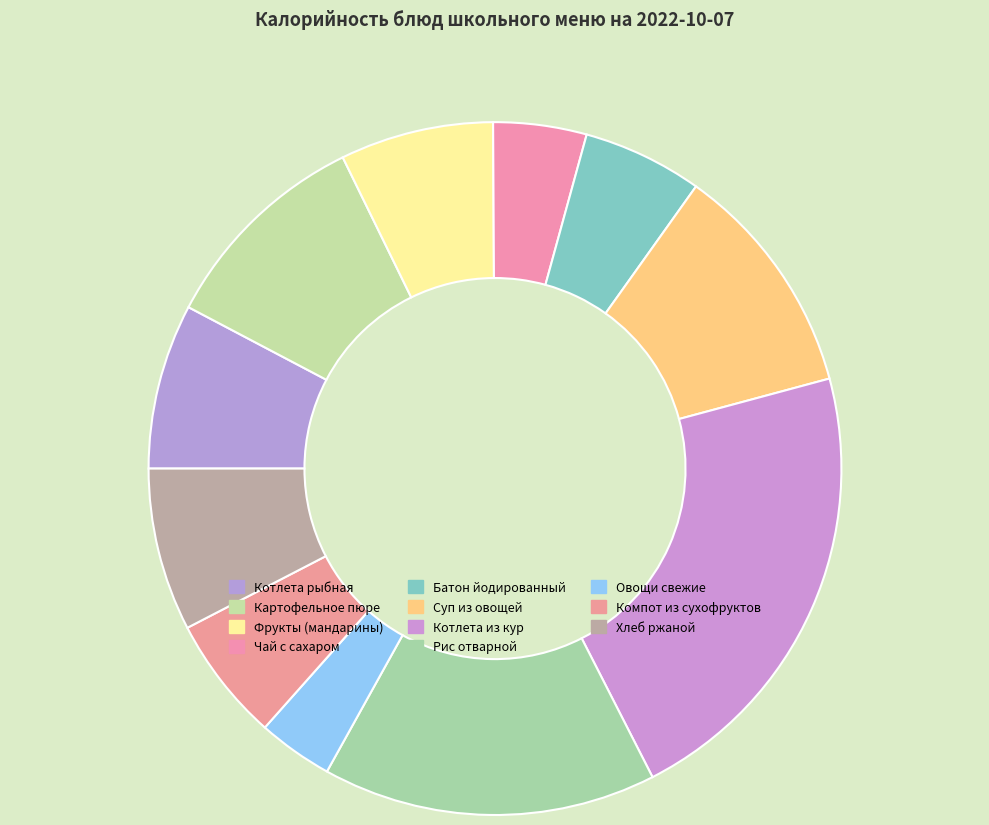

Is it true that Овощи свежие is 4% of the pie?

True